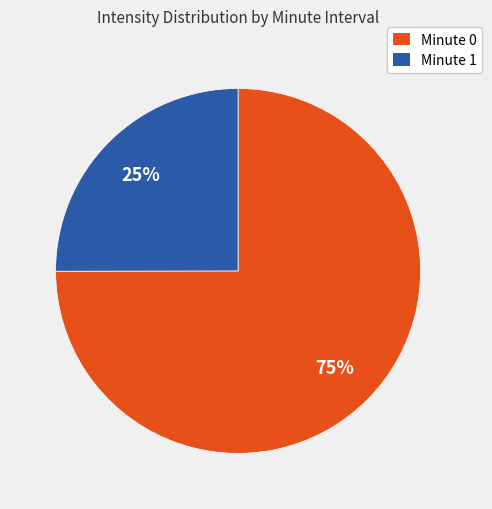

To the nearest percent, what is the average slice percentage?

50%